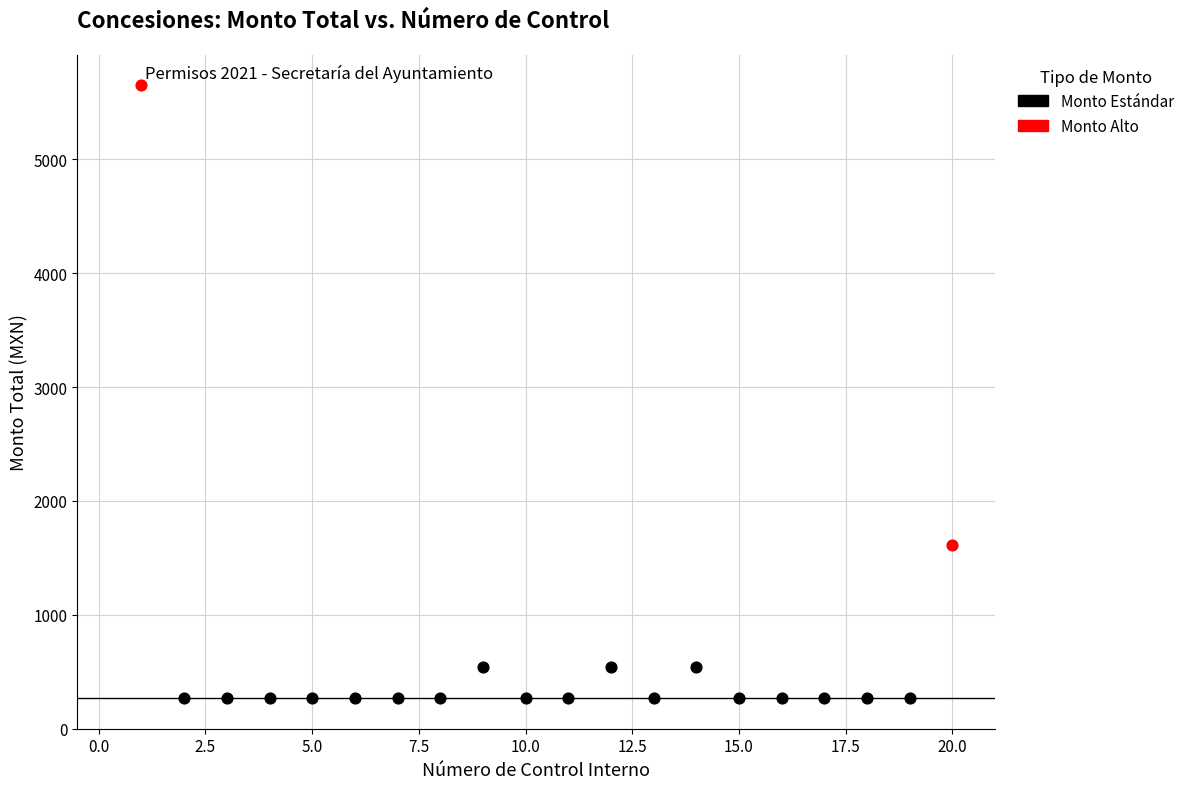

Which series reaches the maximum Y coordinate?

Monto Alto